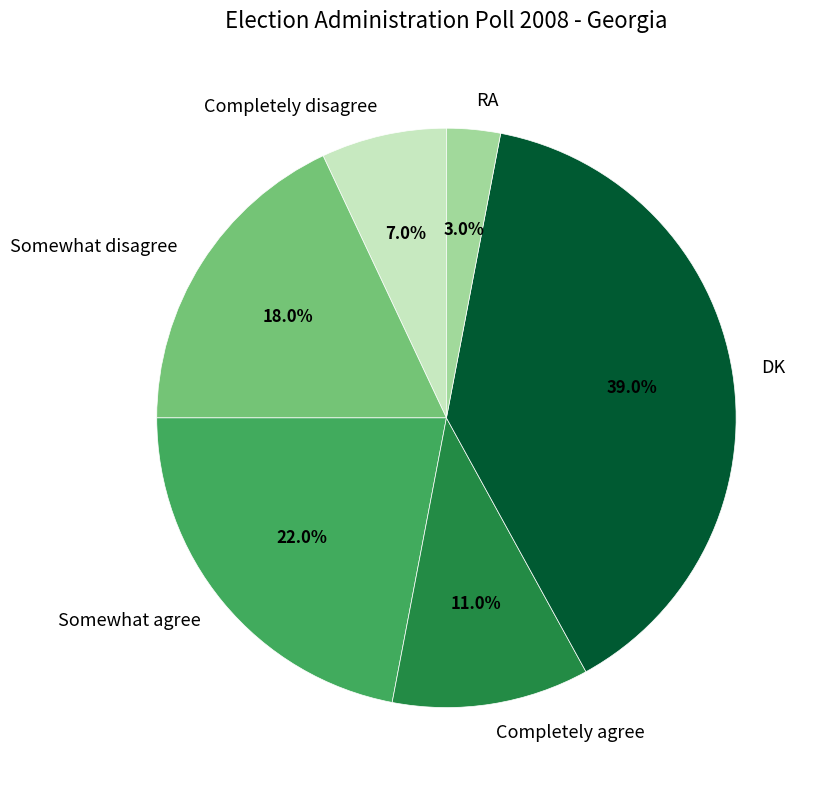

Is Somewhat disagree the majority of the pie?

No